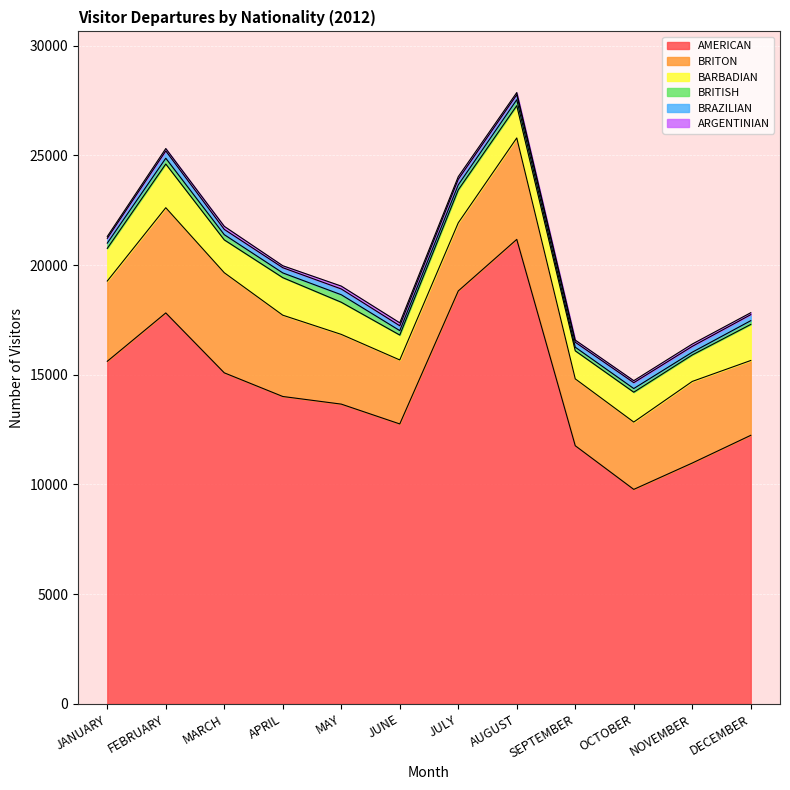

Is it true that BARBADIAN equals 1465 at MAY?

True